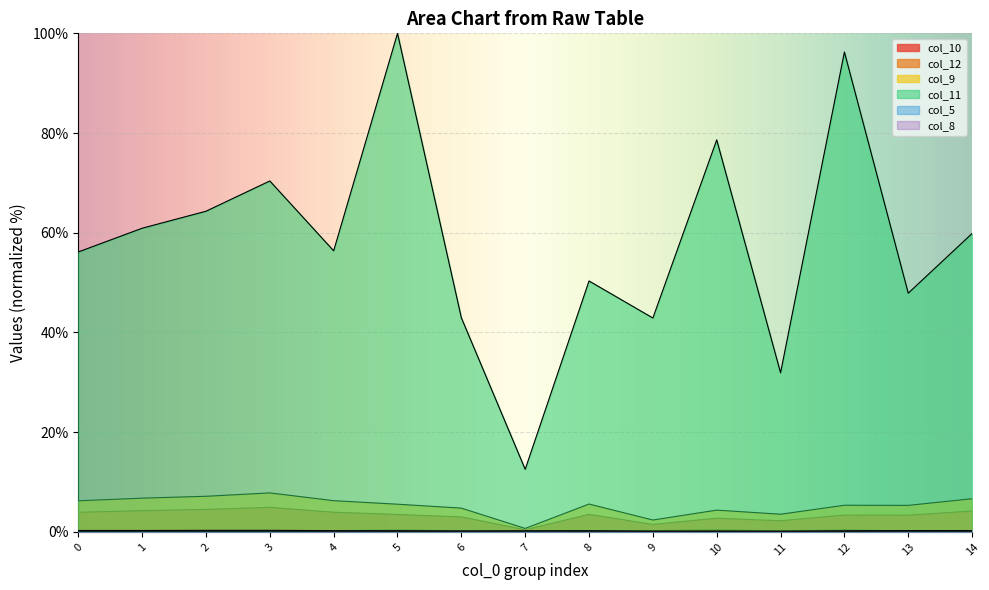

List the labels in order of col_10 value, smallest first.

7, 9, 11, 10, 6, 13, 12, 5, 8, 0, 4, 14, 1, 2, 3